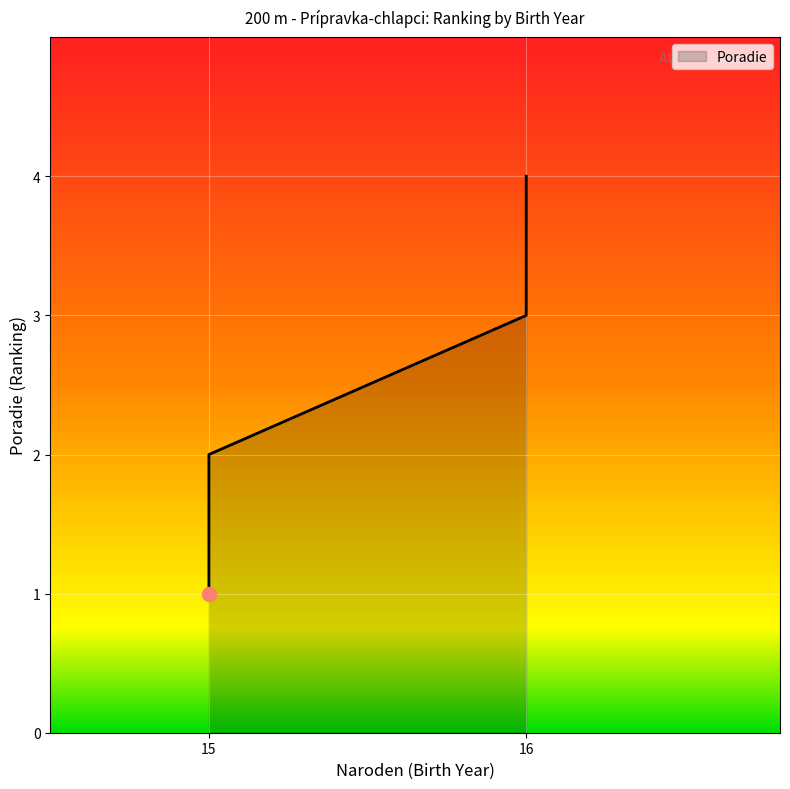

What is the label of the 4th point from the right?

Valíček Adam (15)